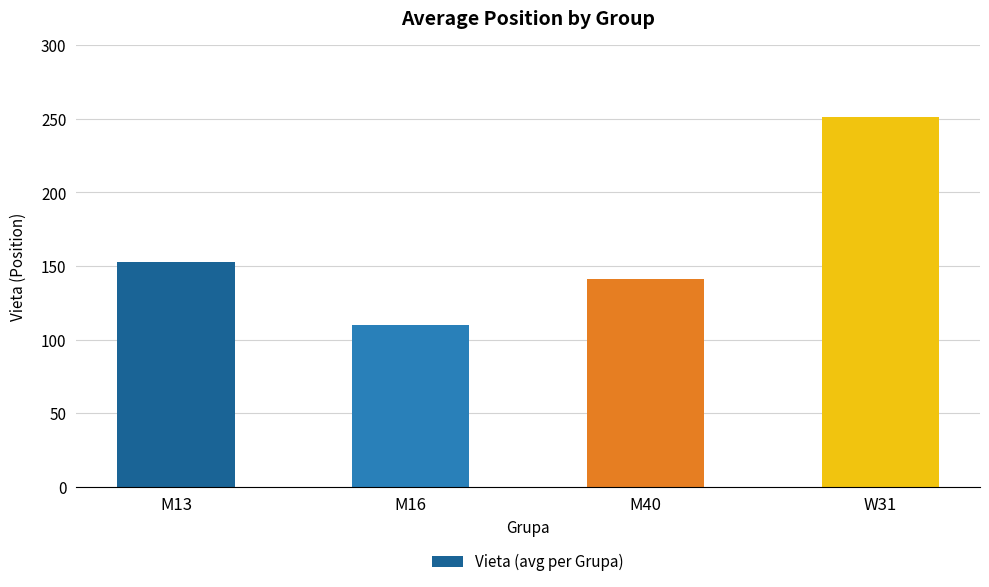

What is the difference between the values at M16 and M40?

31